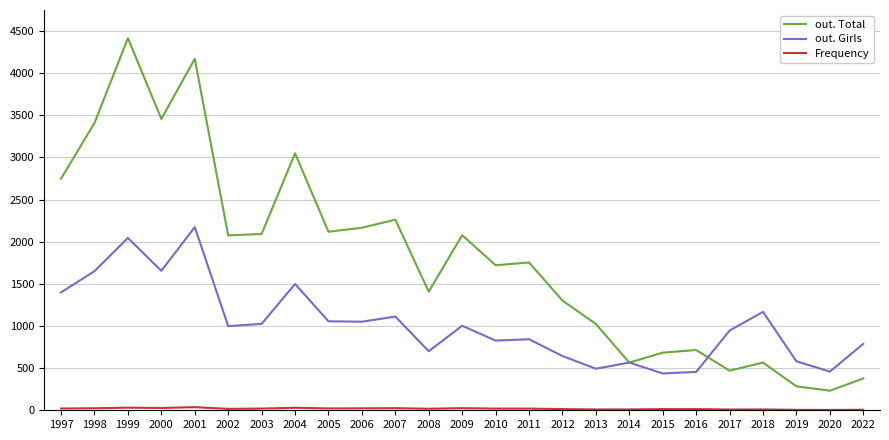

Which series has the widest spread of values?

out. Total